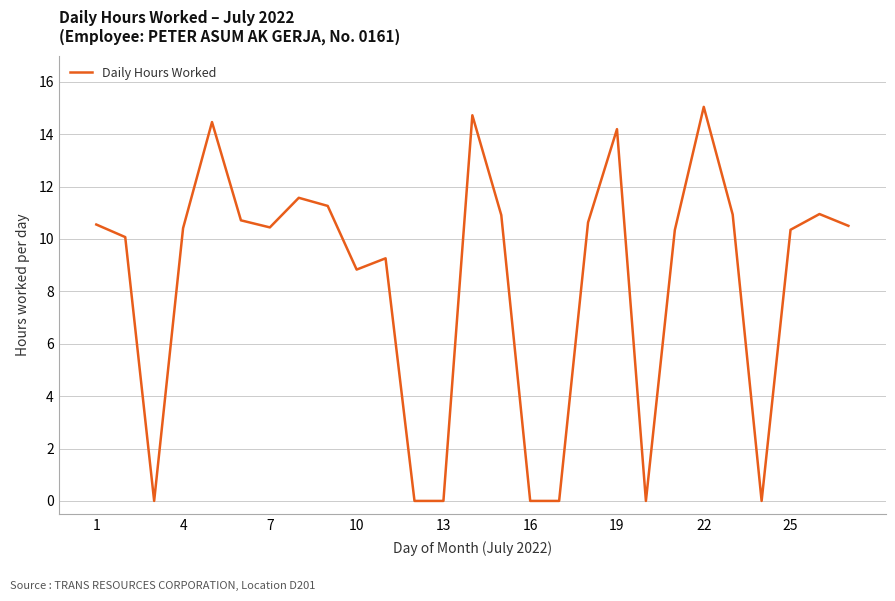

Reading left to right, transcribe all the data shown in this chart.

10.6	10.1	0.0	10.4	14.5	10.7	10.4	11.6	11.3	8.8	9.3	0.0	0.0	14.7	10.9	0.0	0.0	10.6	14.2	0.0	10.3	15.0	10.9	0.0	10.3	10.9	10.5